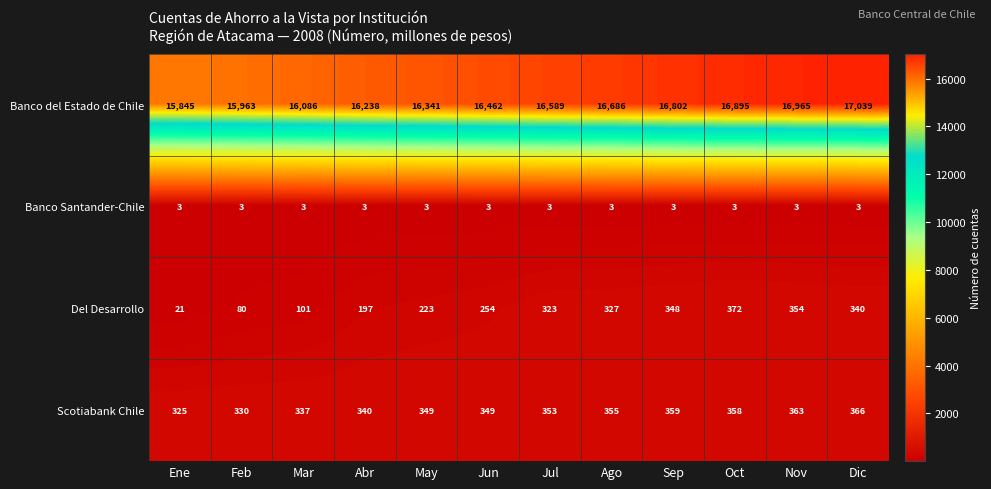

What is the maximum value for Del Desarrollo?

372